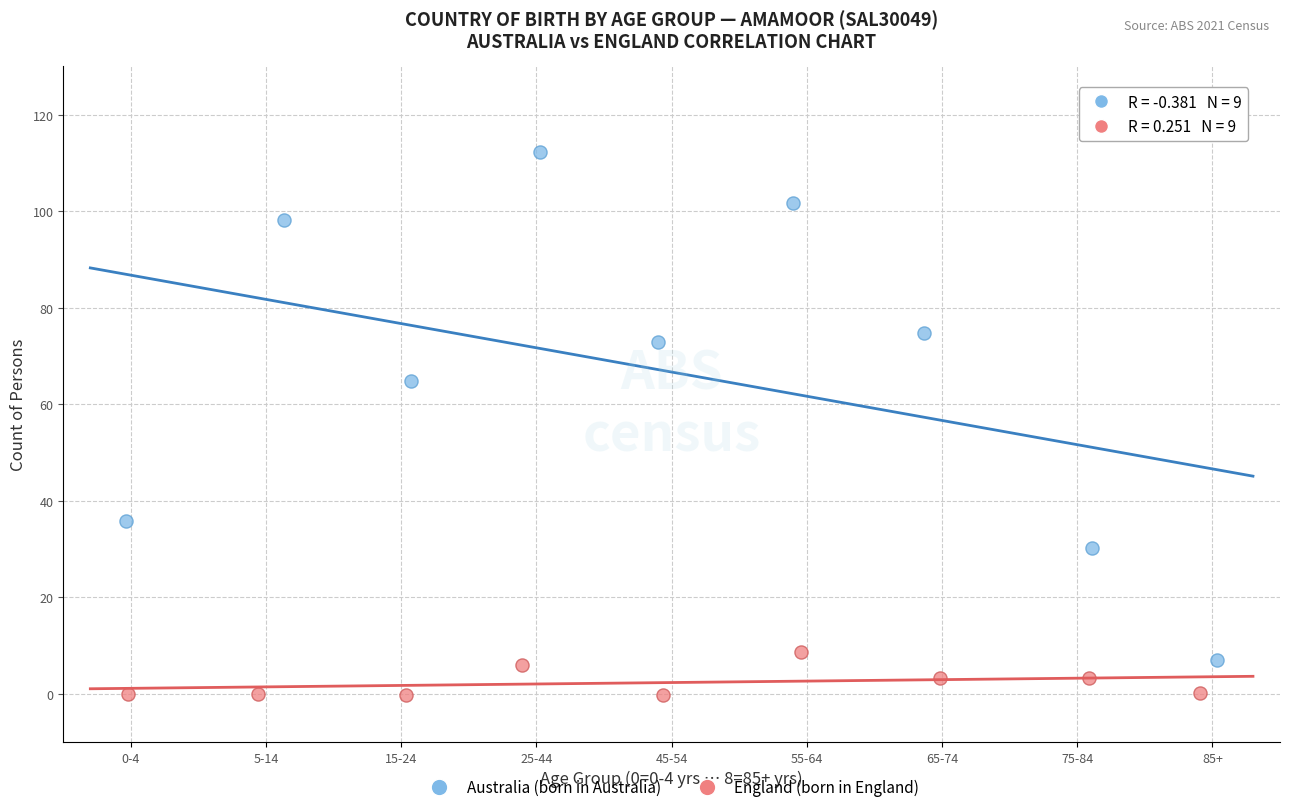

Which series reaches the maximum Y coordinate?

Australia (born in Australia)